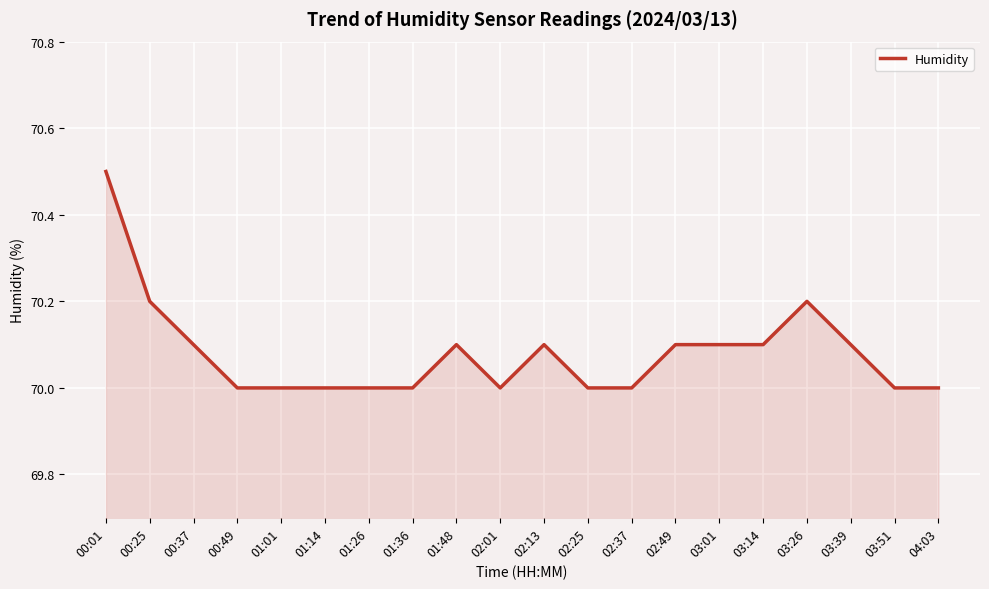

Reading left to right, what are all the values shown in this chart?

00:01=70.5	00:25=70.2	00:37=70.1	00:49=70.0	01:01=70.0	01:14=70.0	01:26=70.0	01:36=70.0	01:48=70.1	02:01=70.0	02:13=70.1	02:25=70.0	02:37=70.0	02:49=70.1	03:01=70.1	03:14=70.1	03:26=70.2	03:39=70.1	03:51=70.0	04:03=70.0